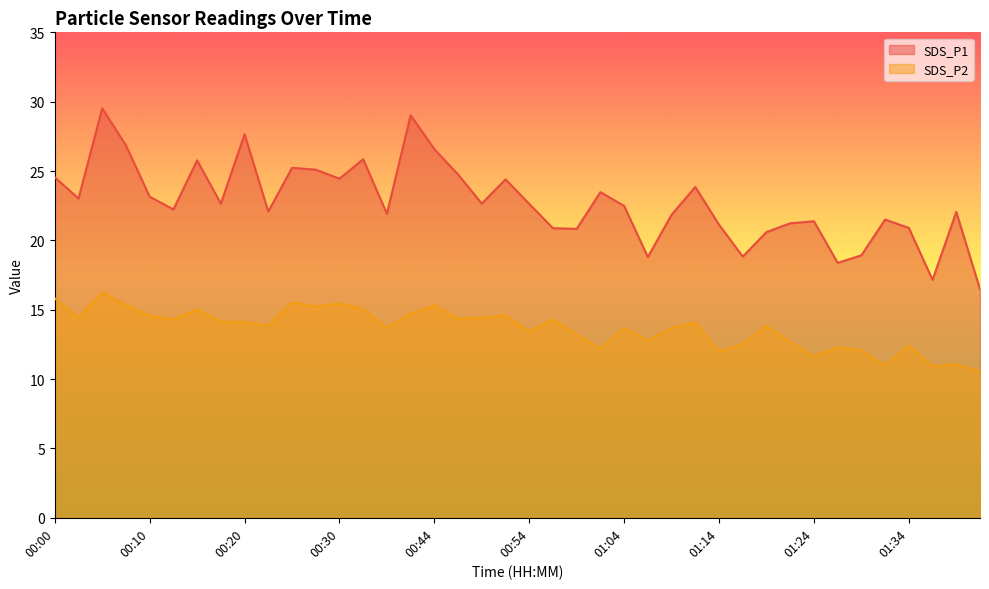

Which category has the highest value in the SDS_P2 series?

00:05